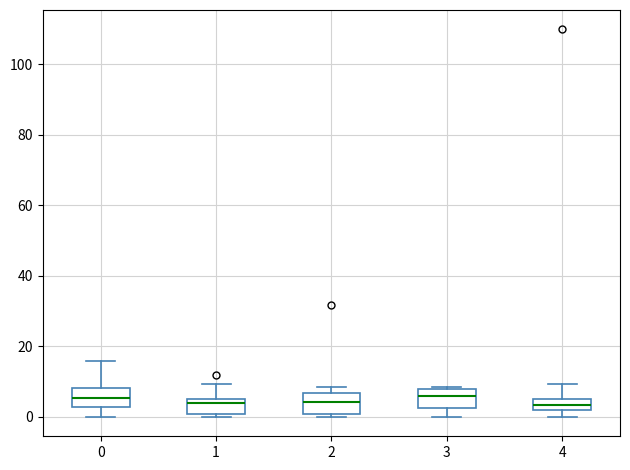

Reading left to right, read every box against the y-axis: the position of its median line, the range the box covers, and the ends of its whiskers. The values are not printed on the chart, so give them approximately, as read against the axis.

0: median 6, box 2 to 8, whiskers 0 to 16
1: median 4, box 0 to 6, whiskers 0 (just below the box's lower edge) to 10
2: median 4, box 0 to 6, whiskers 0 (just below the box's lower edge) to 8
3: median 6, box 2 to 8, whiskers 0 to 8
4: median 4, box 2 to 6, whiskers 0 to 10